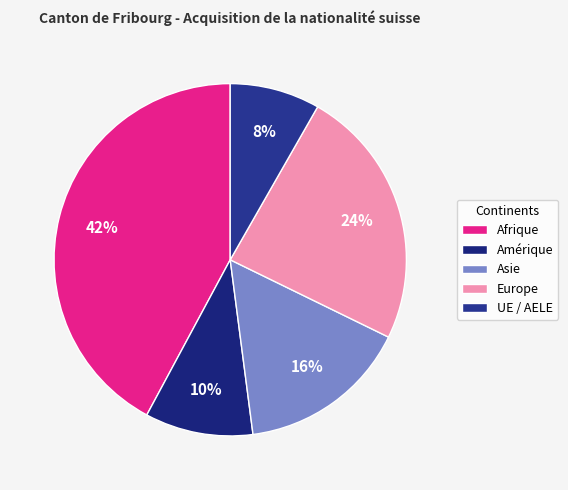

Does Afrique account for over 50% of the chart?

No